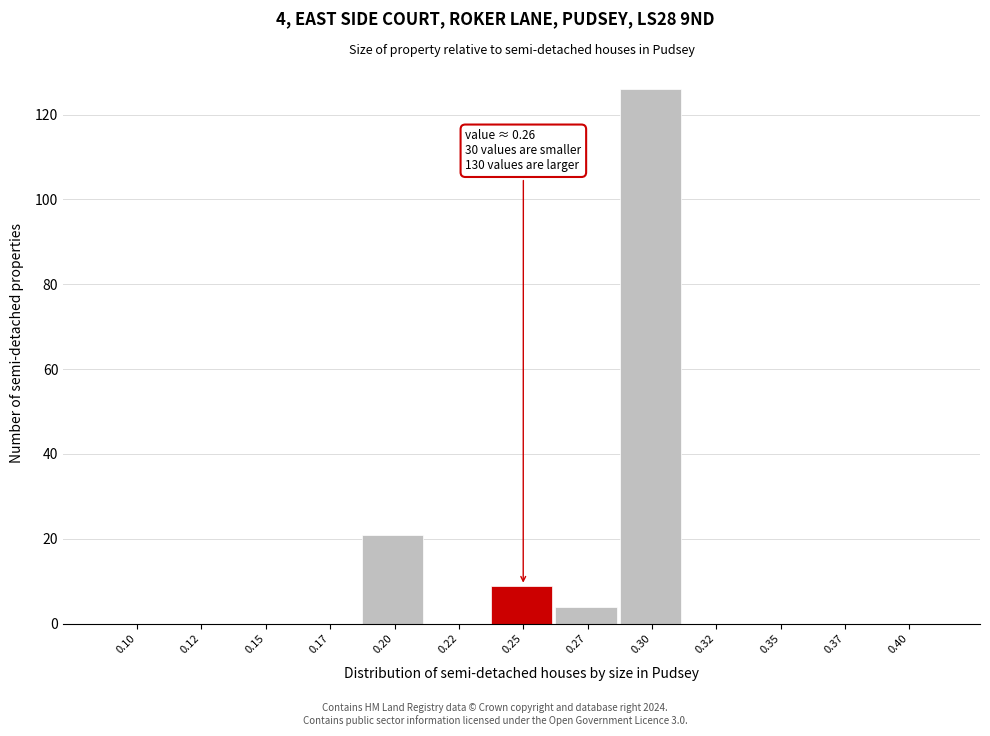

Reading right to left, list all the values displayed in this chart.

0.40=0	0.37=0	0.35=0	0.32=0	0.30=126	0.27=4	0.25=9	0.22=0	0.20=21	0.17=0	0.15=0	0.12=0	0.10=0